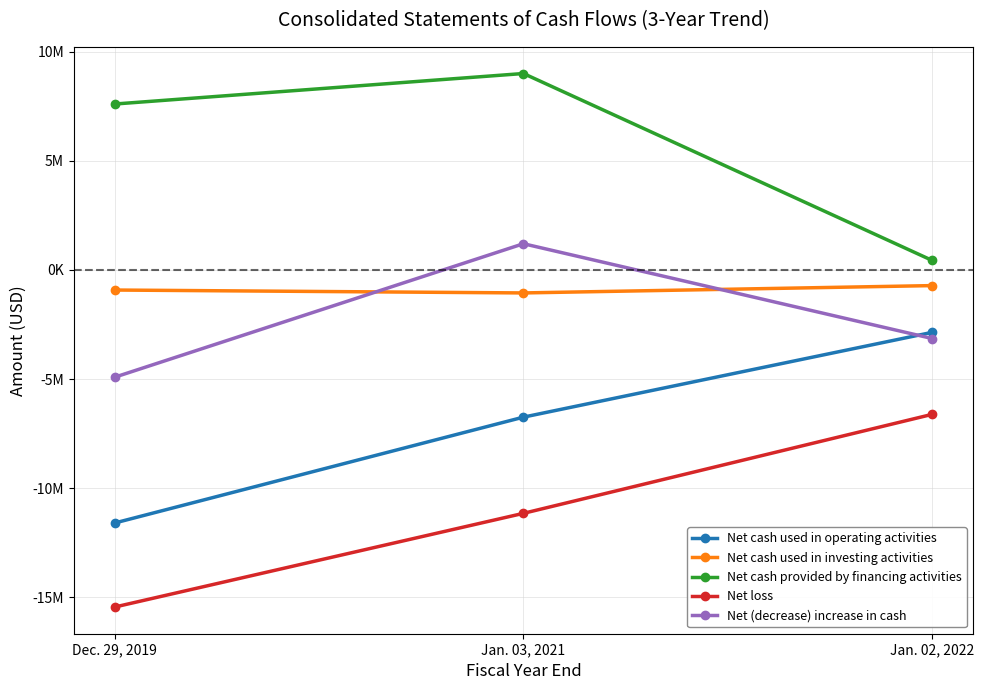

Is it true that Net cash used in operating activities equals -1712132 at Jan. 02, 2022?

False